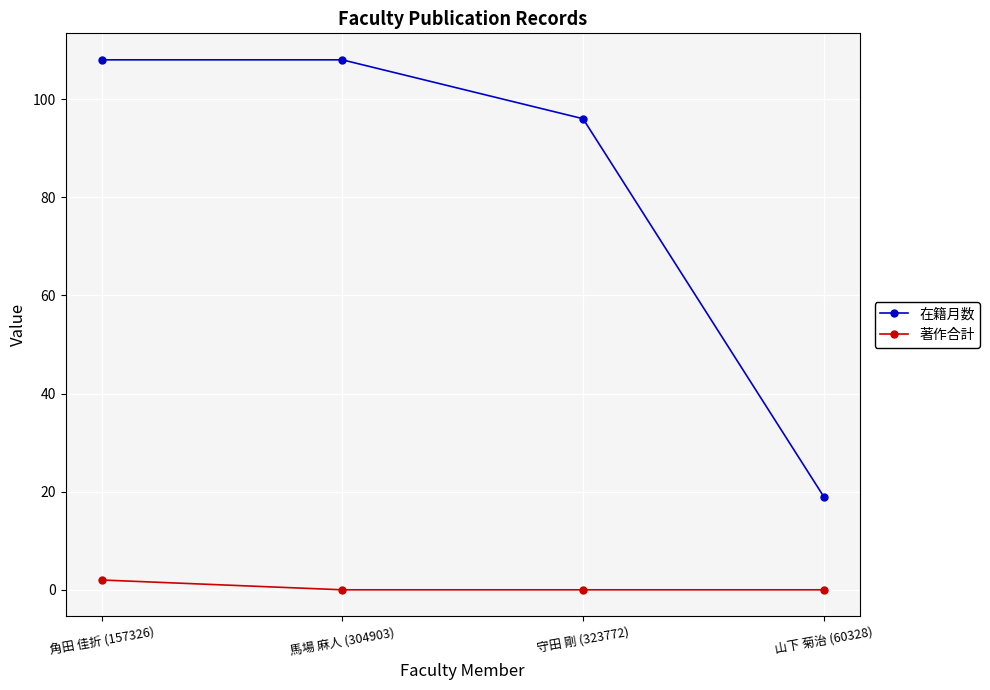

Is it true that 著作合計 equals 0 at 山下 菊治 (60328)?

True